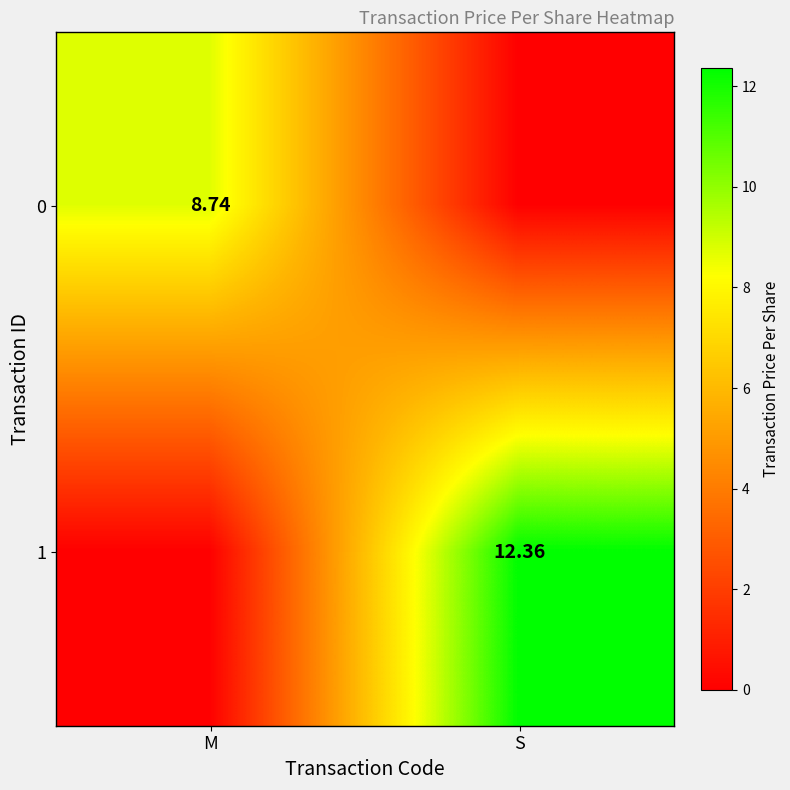

Is the value of 0 at S greater than the value of 1 at S?

No